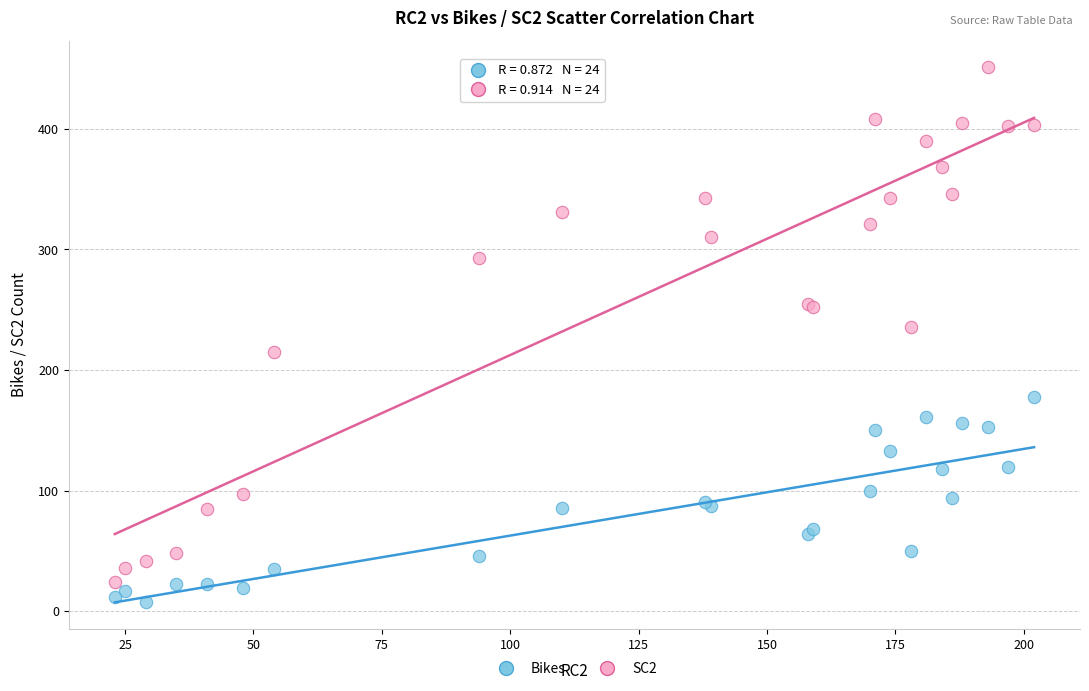

Which series has the largest Y range (max minus min)?

SC2